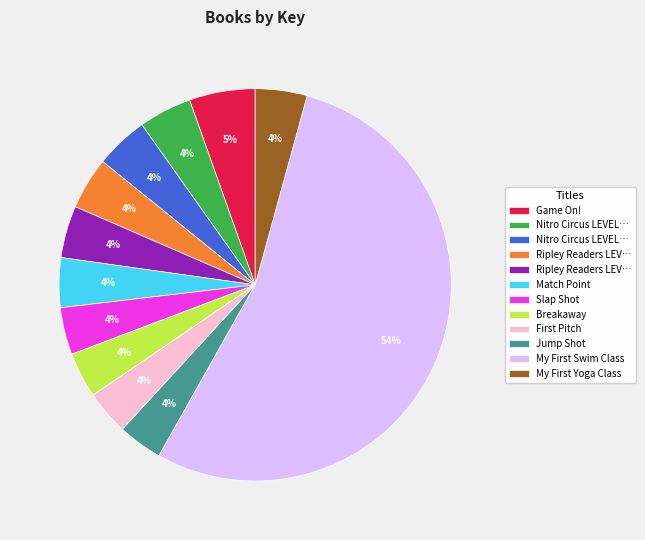

To the nearest percent, what is the average slice percentage?

8%